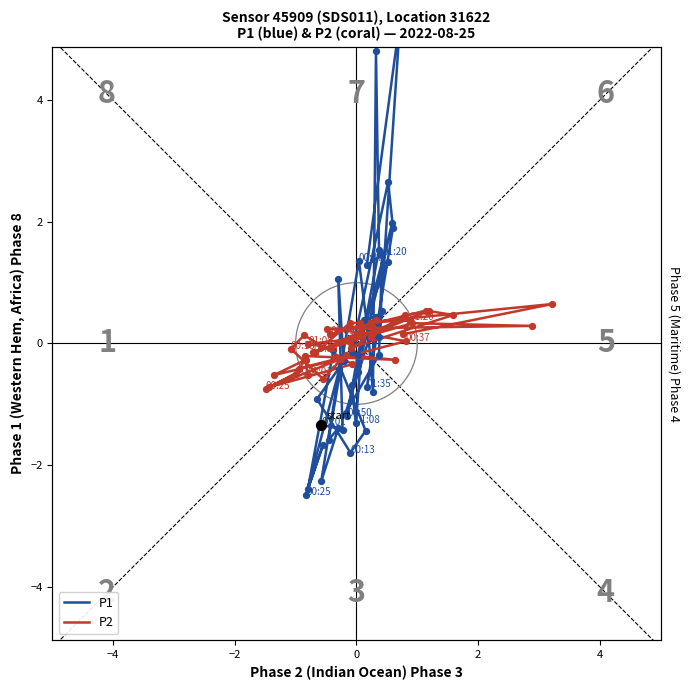

What are all the series names shown in the legend?

P1, P2